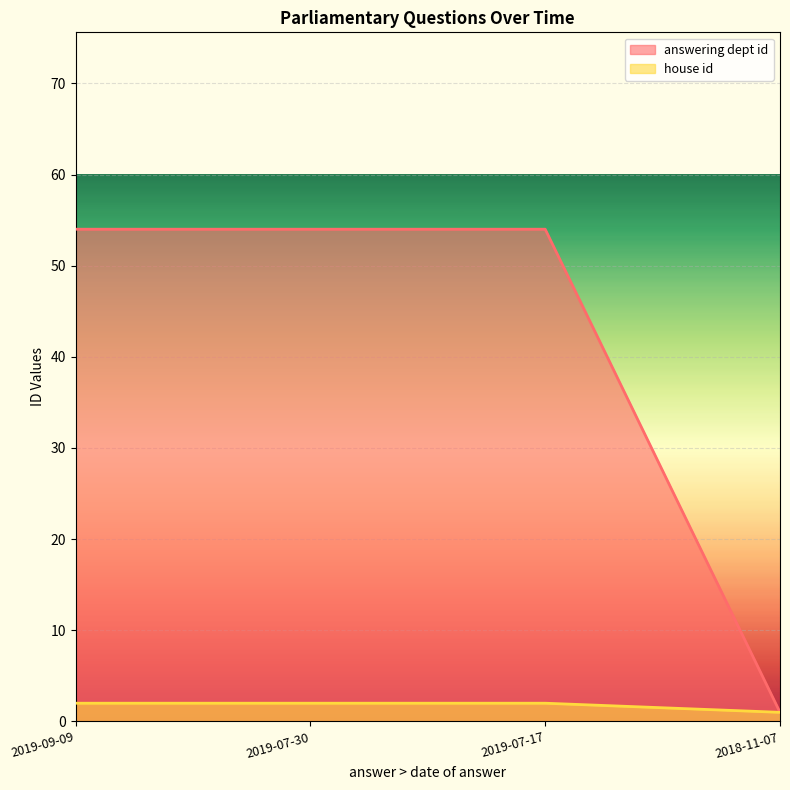

How many values in the house id series are below 2?

1